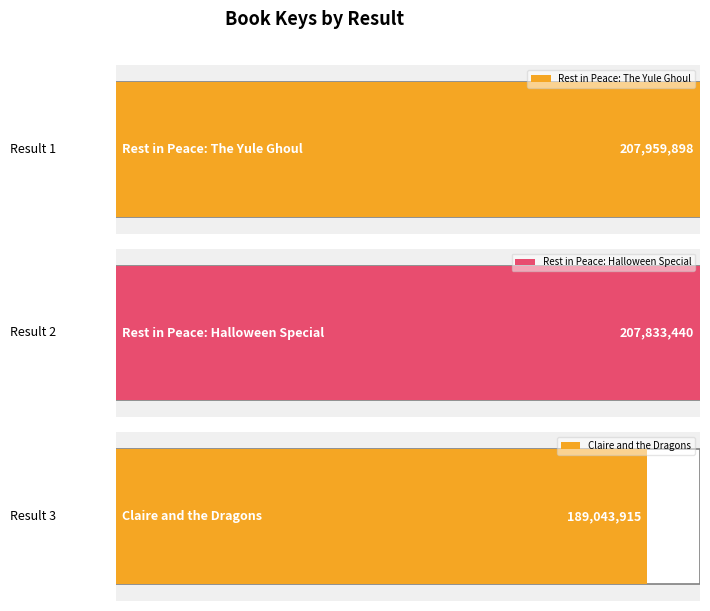

Reading left to right, extract all data points from this chart.

207959898	207833440	189043915